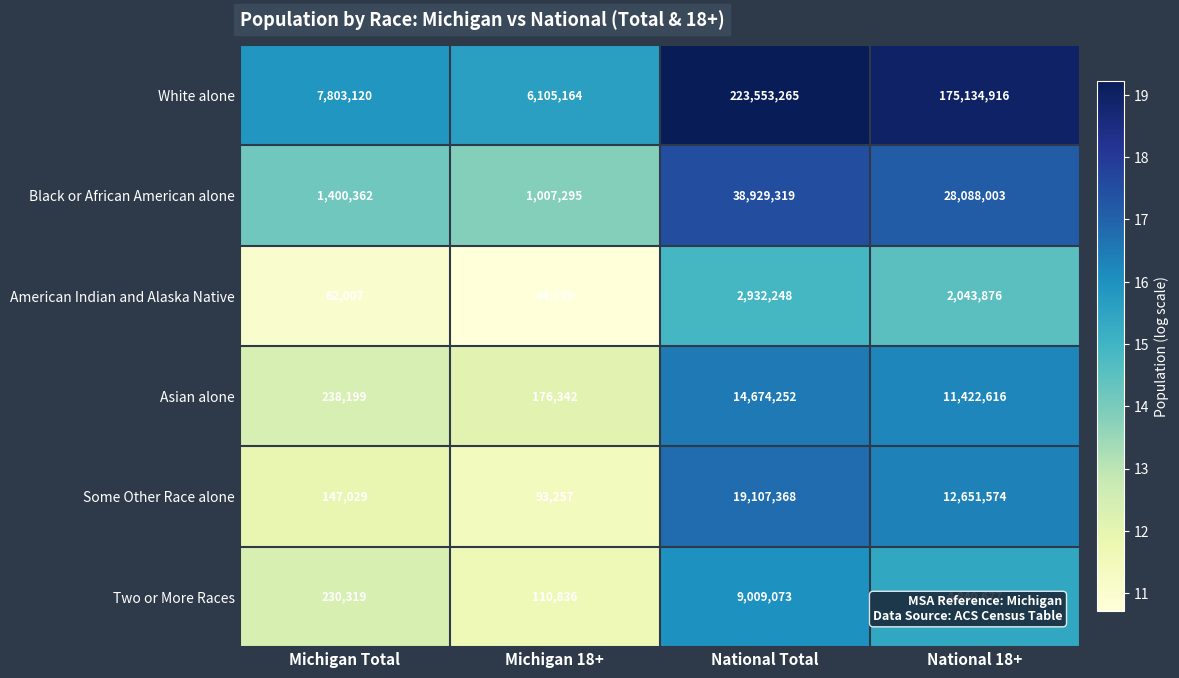

List the labels in order of Two or More Races value, smallest first.

Michigan 18+, Michigan Total, National 18+, National Total